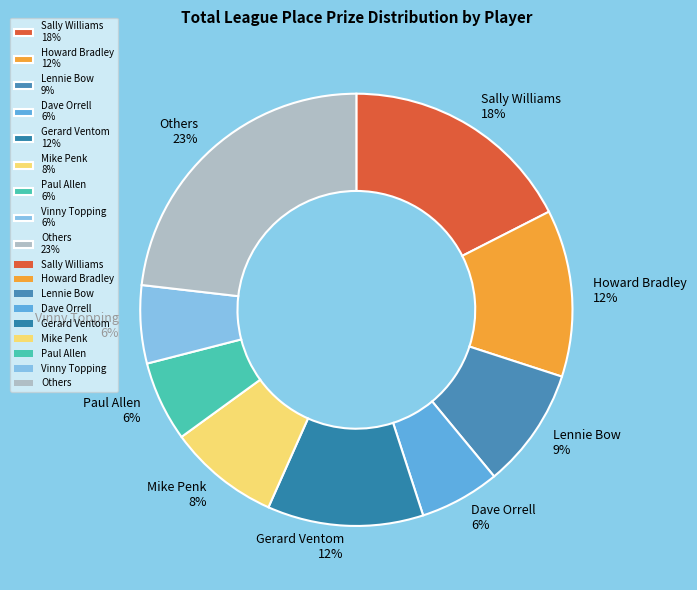

The Mike Penk 8% slice represents 8% of the pie. True or false?

True